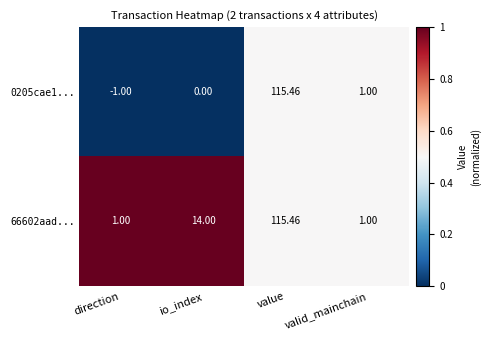

List the labels in order of 0205cae1... value, smallest first.

direction, io_index, valid_mainchain, value